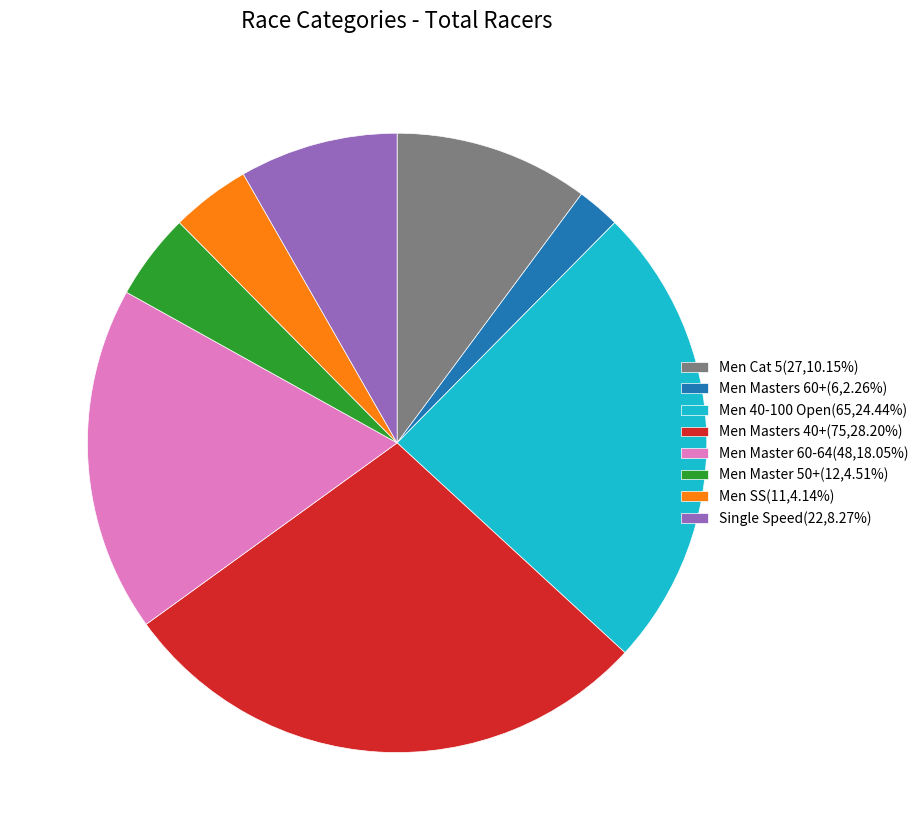

Does Men Masters 40+(75,28.20%) represent more than half of the total?

No